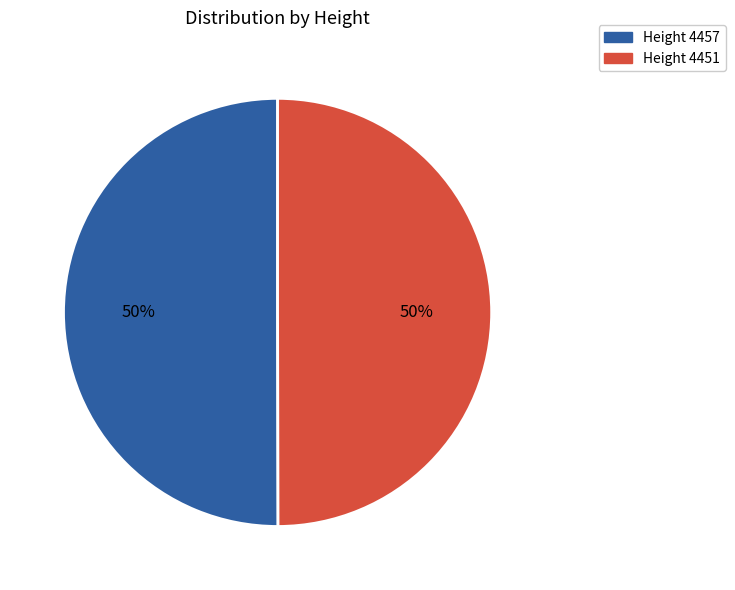

To the nearest percent, what portion does Height 4457 represent?

50%